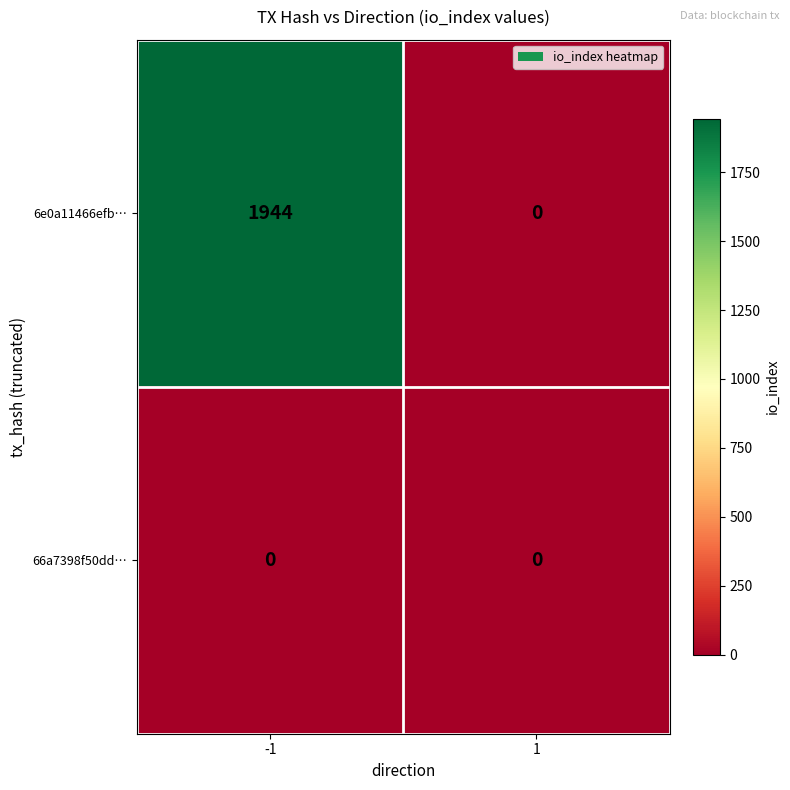

Rank the series at -1 from lowest to highest value.

66a7398f50dd…, 6e0a11466efb…